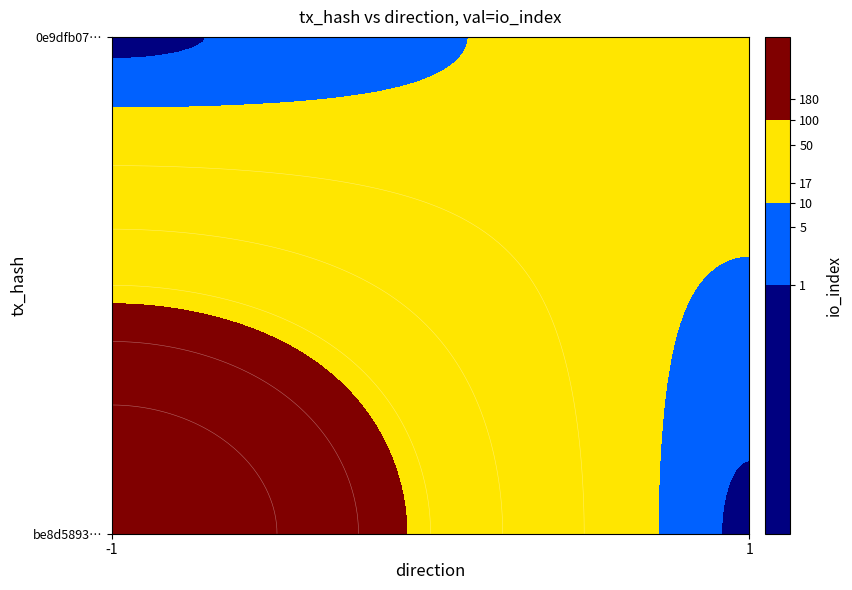

Rank the series by their average value, from highest to lowest.

be8d5893b1de864730a4523a9e1142178a4c7f2, 0e9dfb07e9f085ede09dd68f09209f088ebffb5